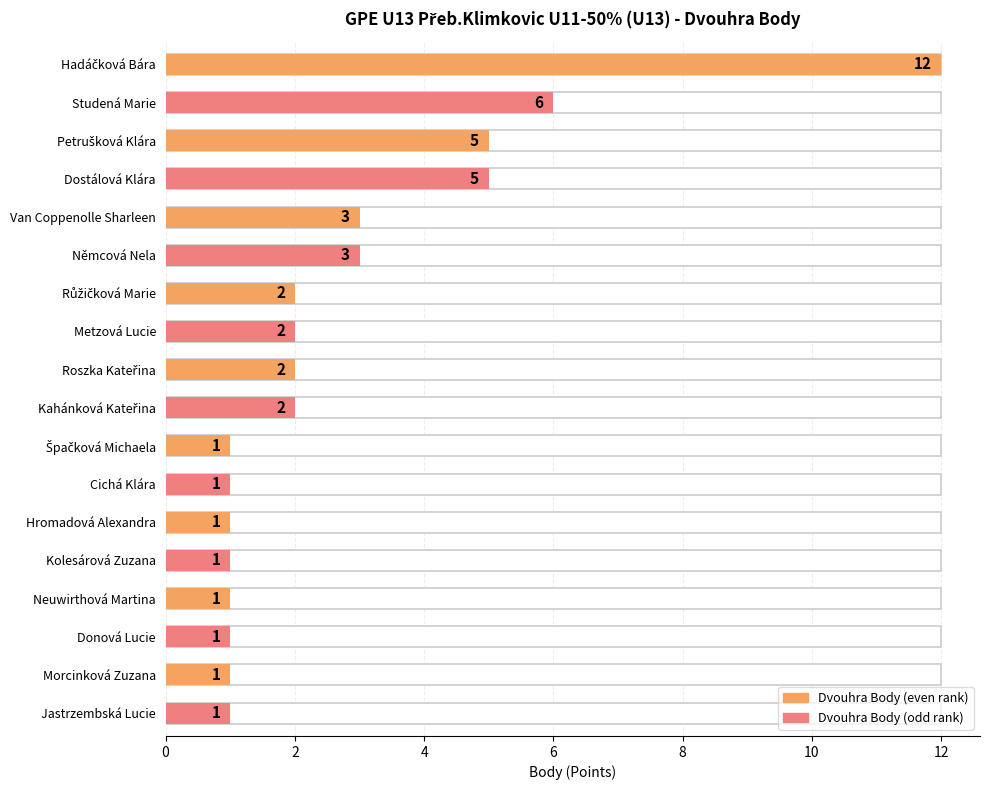

How many data points are less than 2?

8